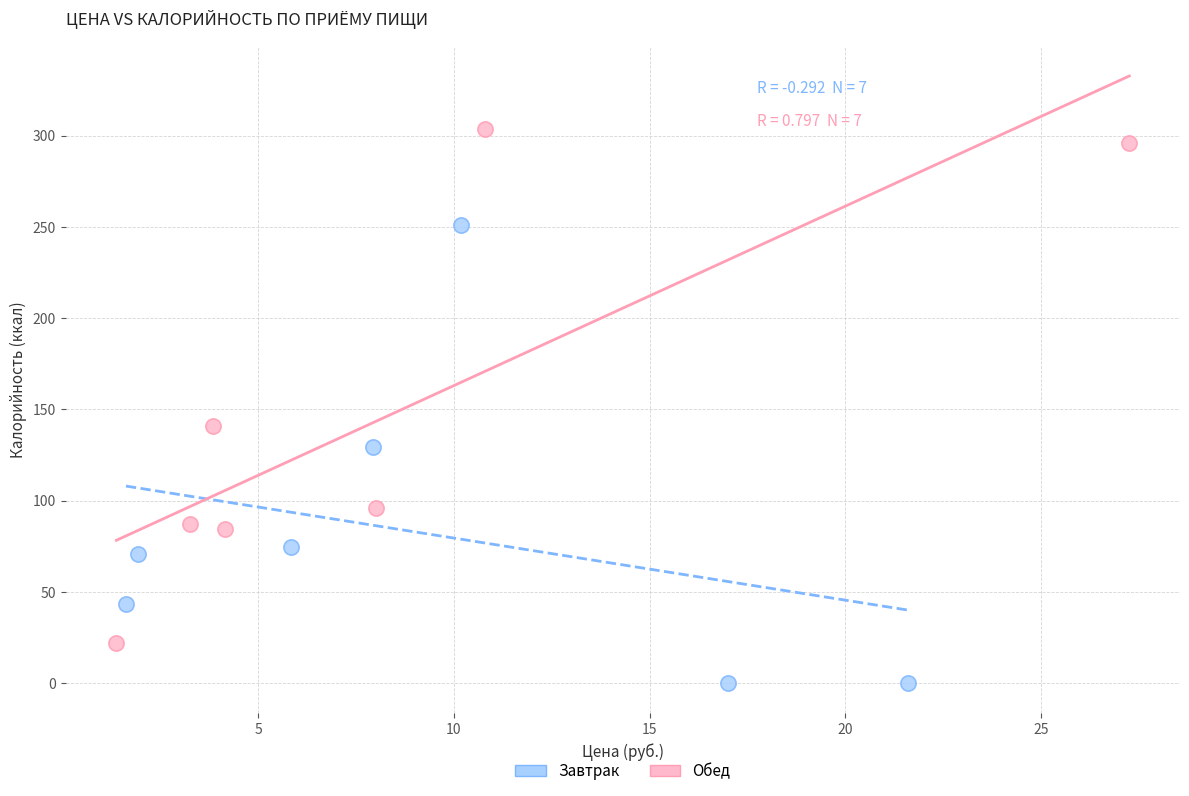

Which series has the largest Y range (max minus min)?

Обед